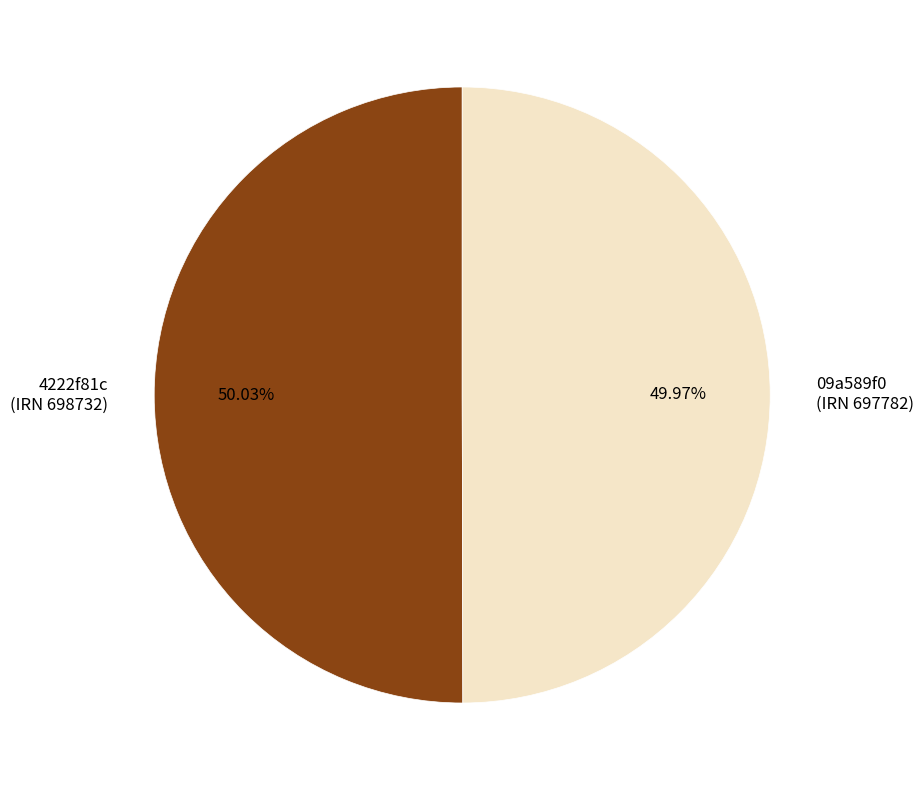

To the nearest percent, what is the average slice percentage?

50%